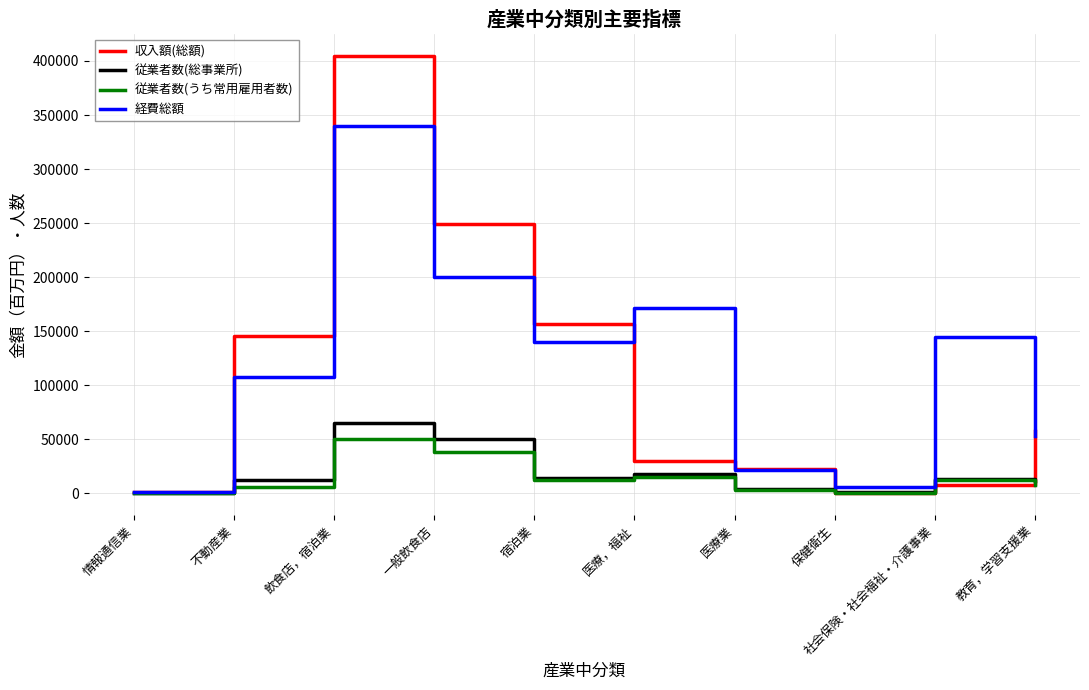

What value does the 従業者数(総事業所) series have at 宿泊業?

14367